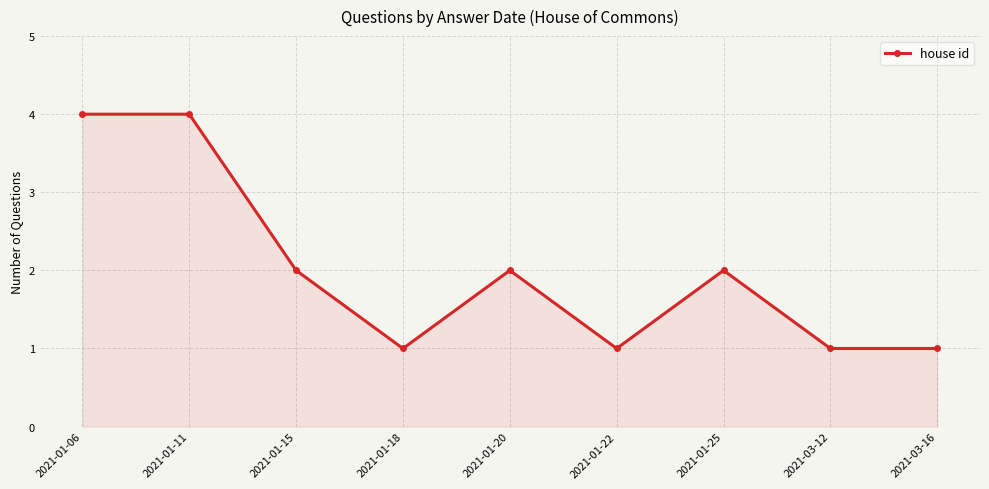

What is the difference between the maximum and second lowest values?

3